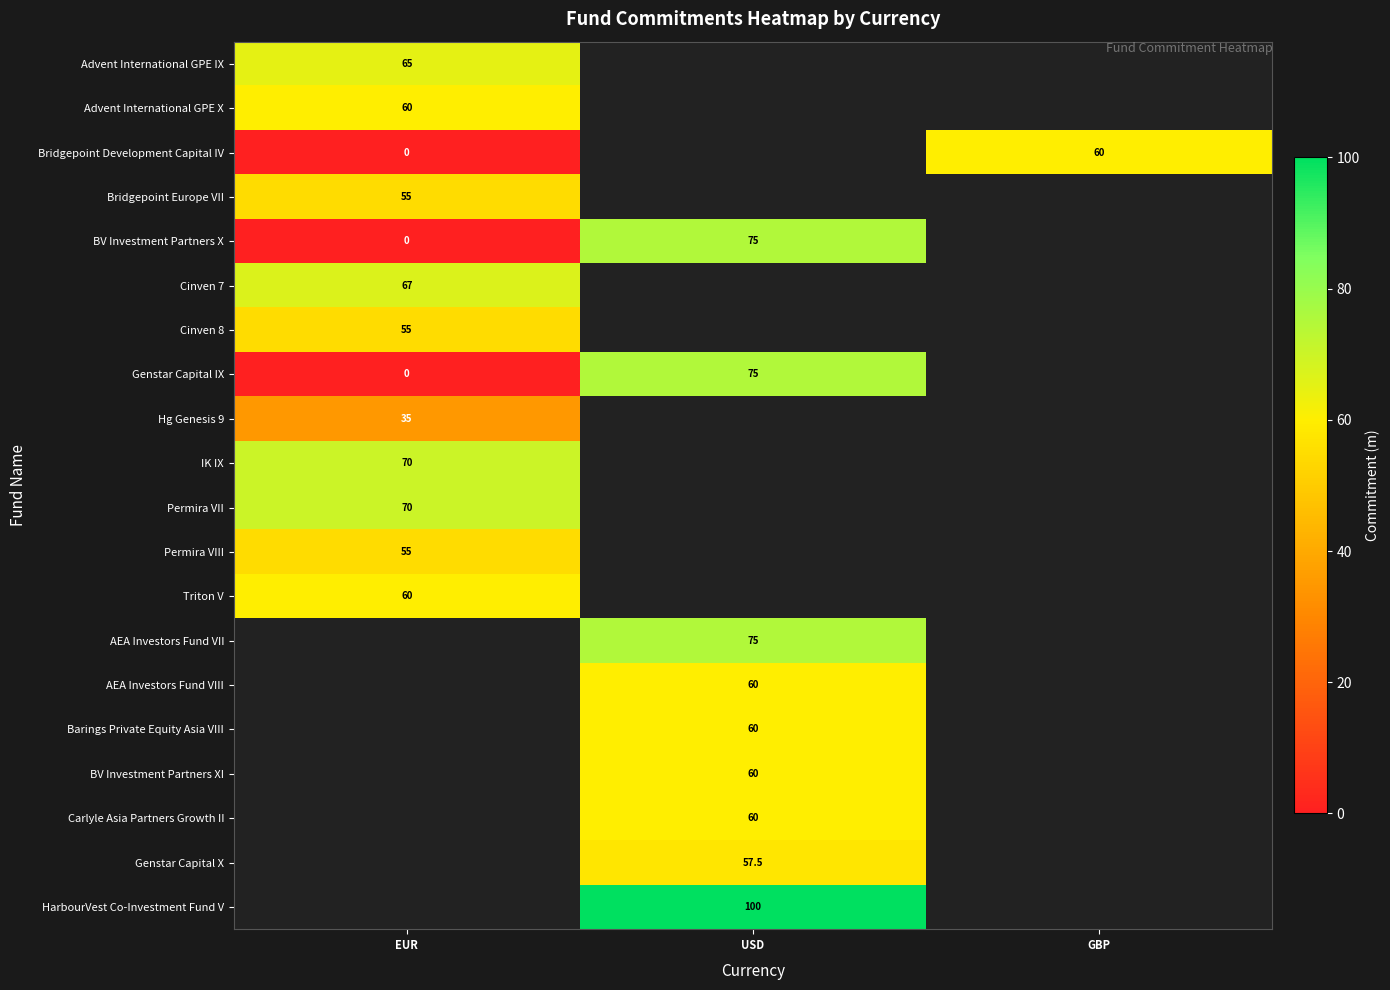

At which category does the chart reach its minimum across all series?

EUR